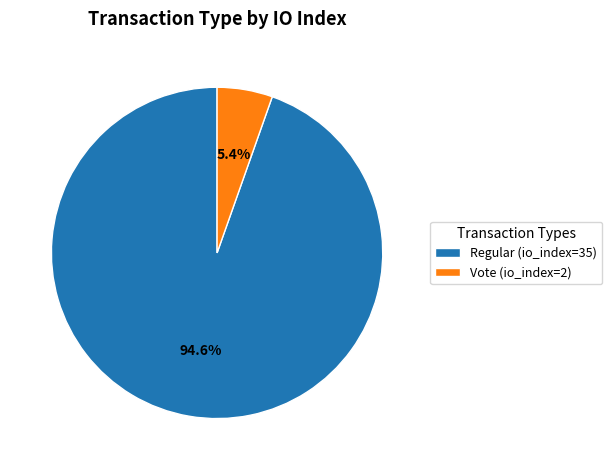

Is Regular (io_index=35) the majority of the pie?

Yes